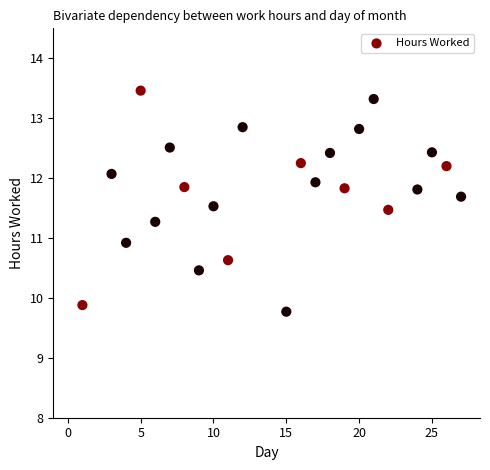

What Y value in the scatter plot is closest to 11?

10.9